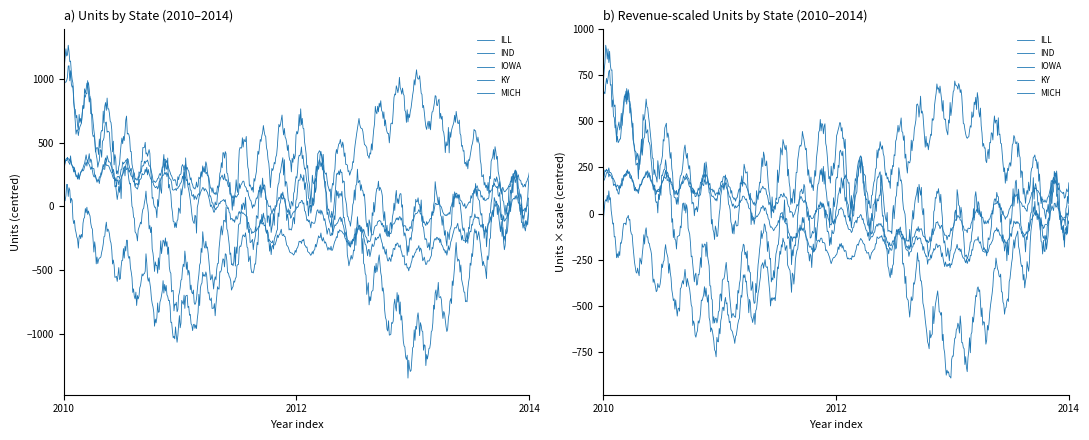

True or false: KY has more than 0 interior local peaks.

True